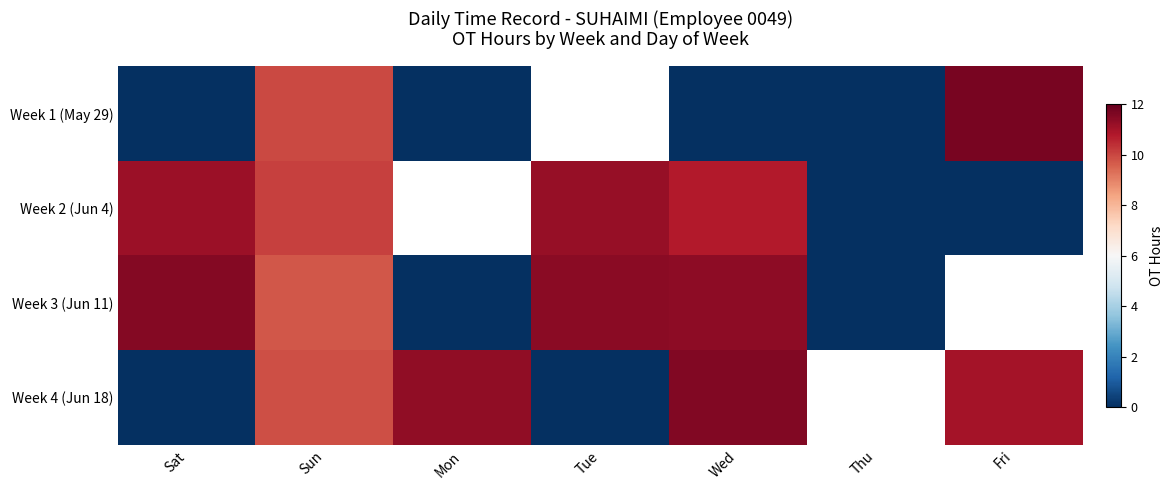

How many positive values does the Week 4 (Jun 18) series have?

4